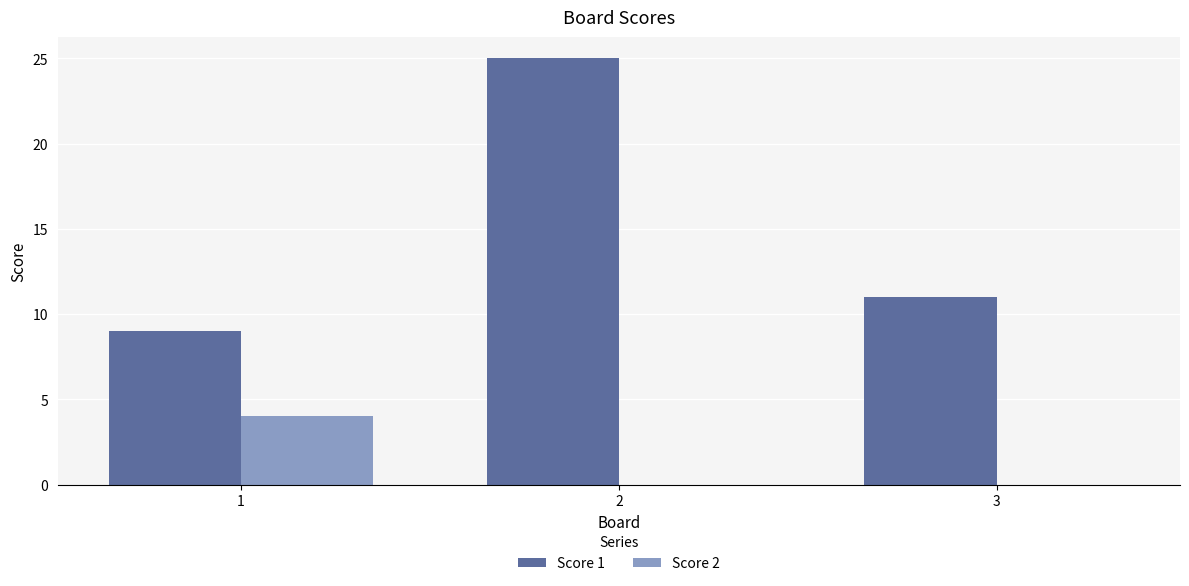

The Score 1 series shows 37 at 2. True or false?

False